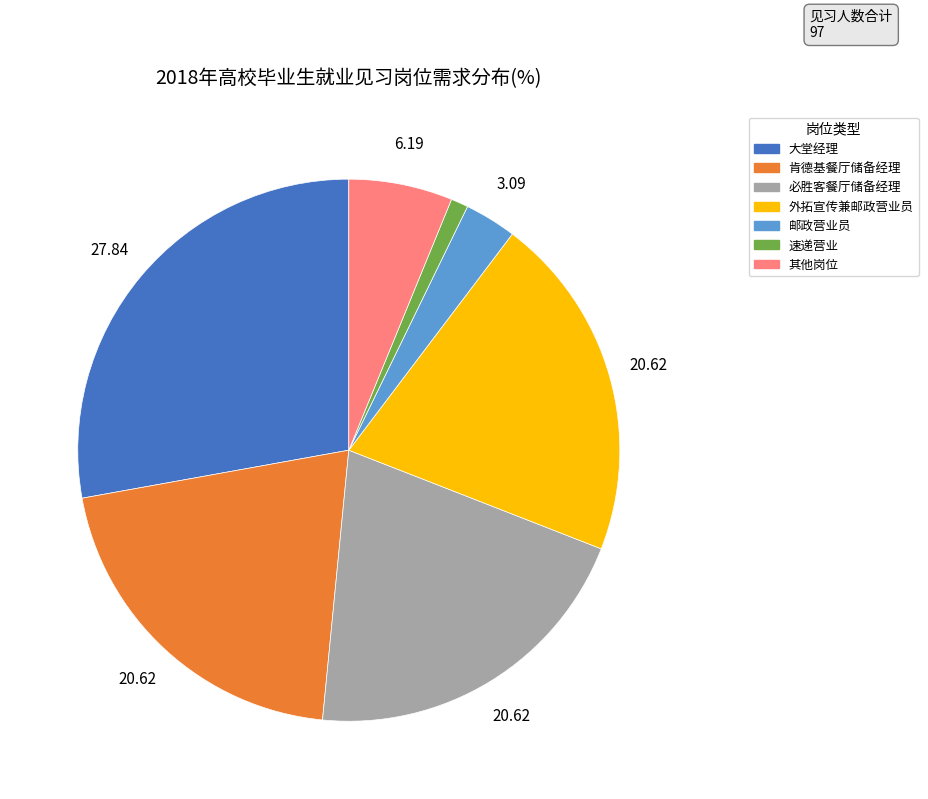

Do 外拓宣传兼邮政营业员 and 必胜客餐厅储备经理 together represent more than half of the pie?

No